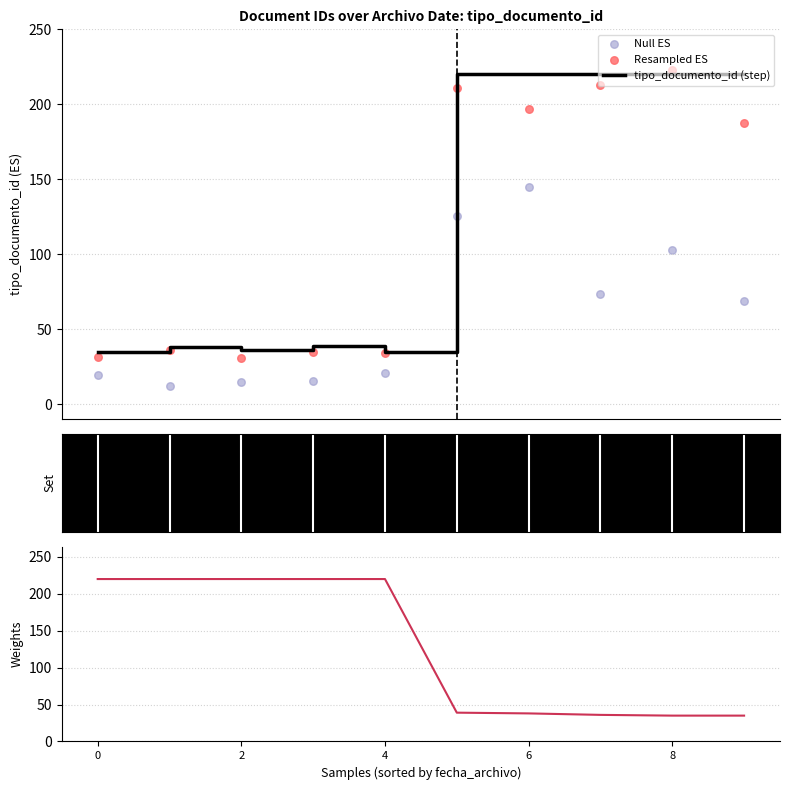

Which series has the largest Y range (max minus min)?

Resampled ES